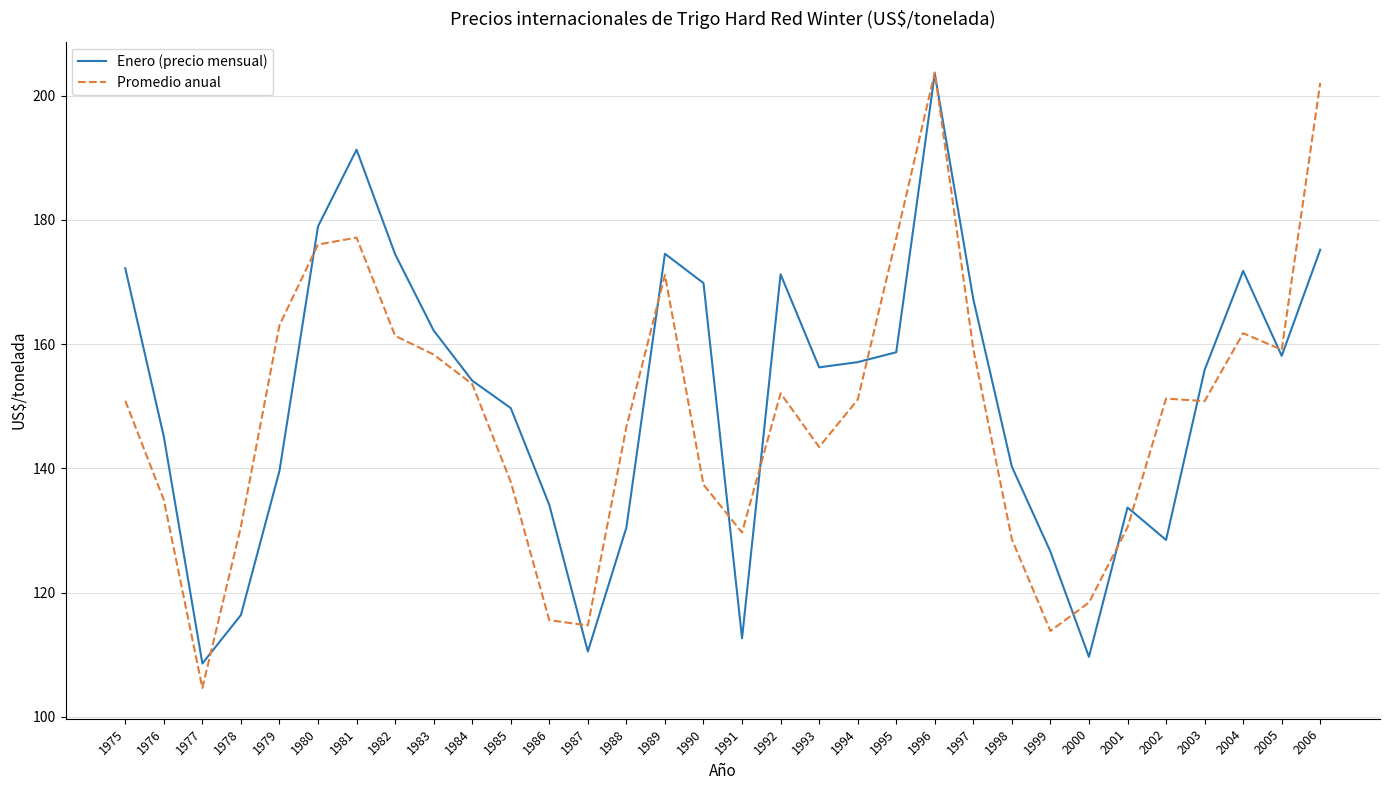

At 2006, list the series in order from smallest to largest.

Enero (precio mensual), Promedio anual